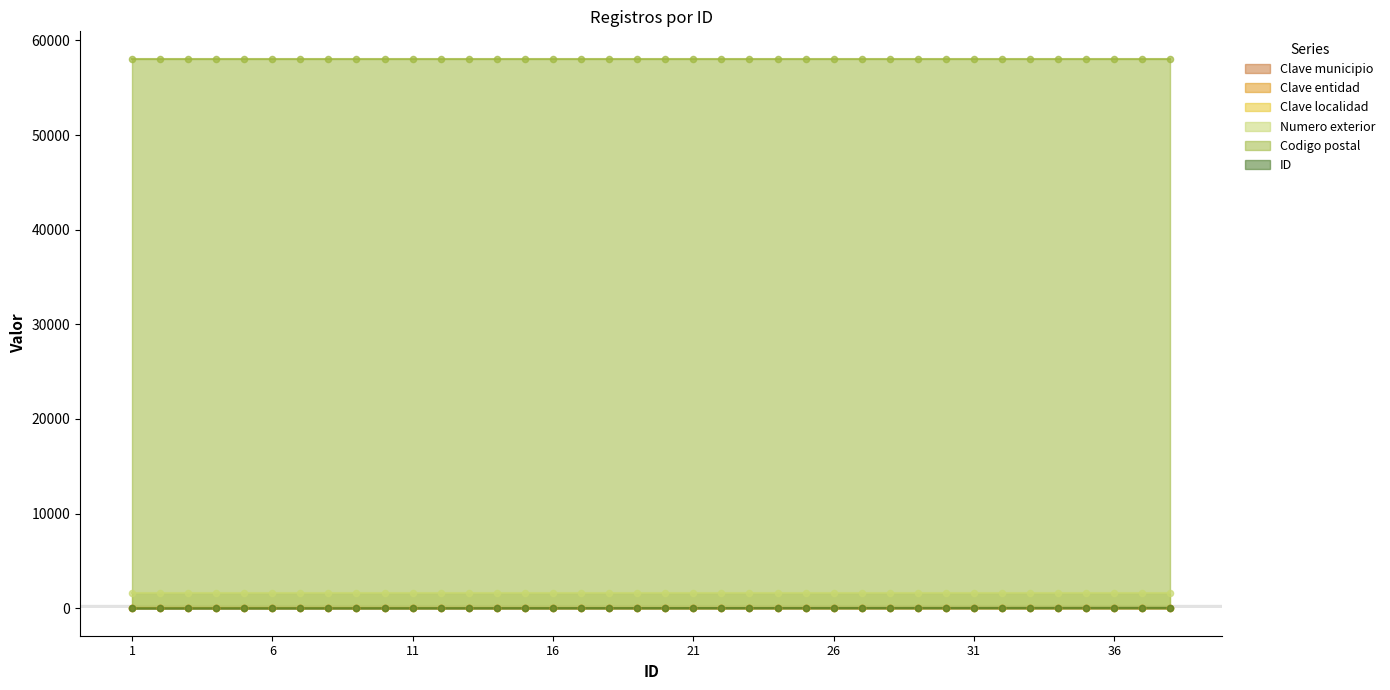

At which category is the sum across all series the highest?

38